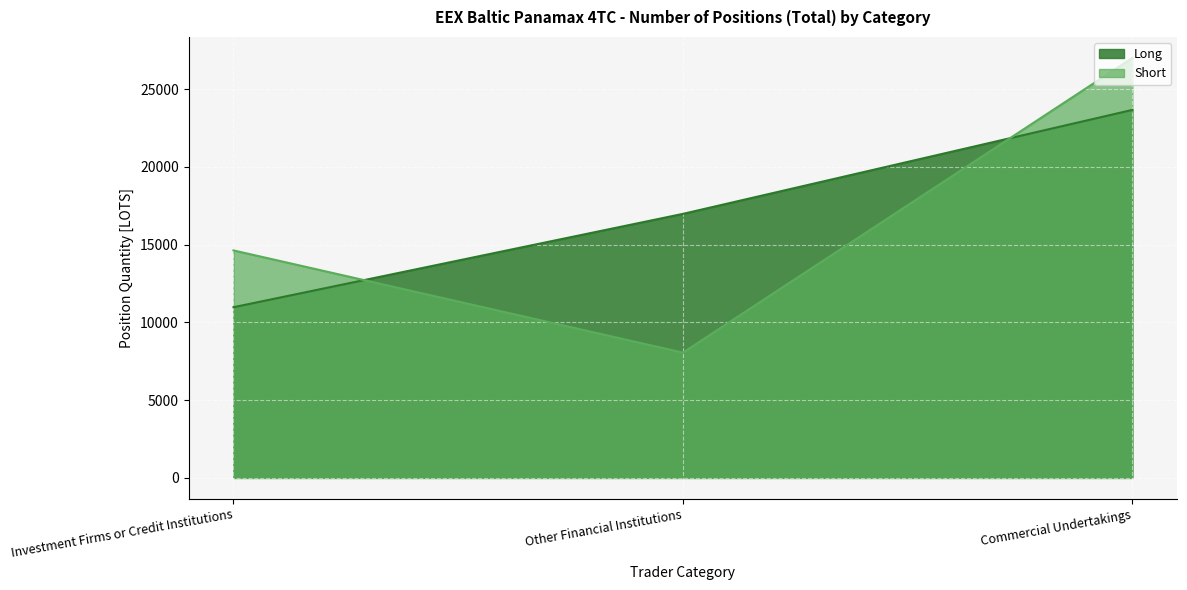

What is the difference between the second highest and minimum values in the Long series?

6001.3